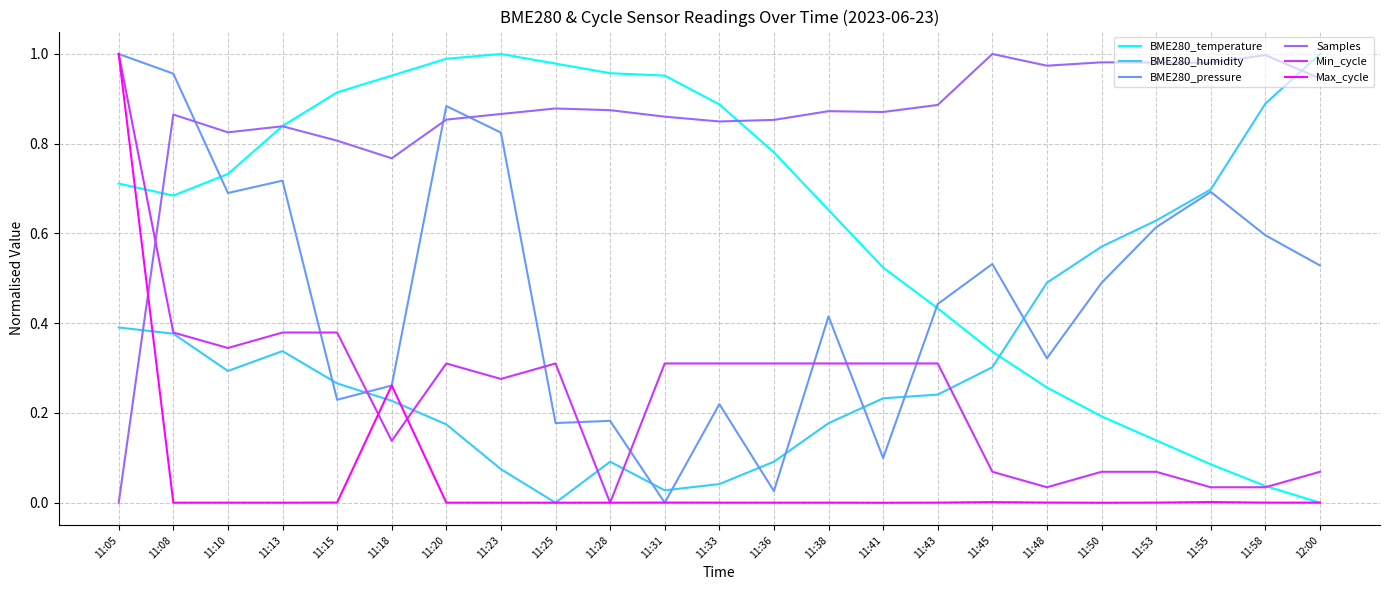

The BME280_temperature series shows 0.3 at 11:15. True or false?

False